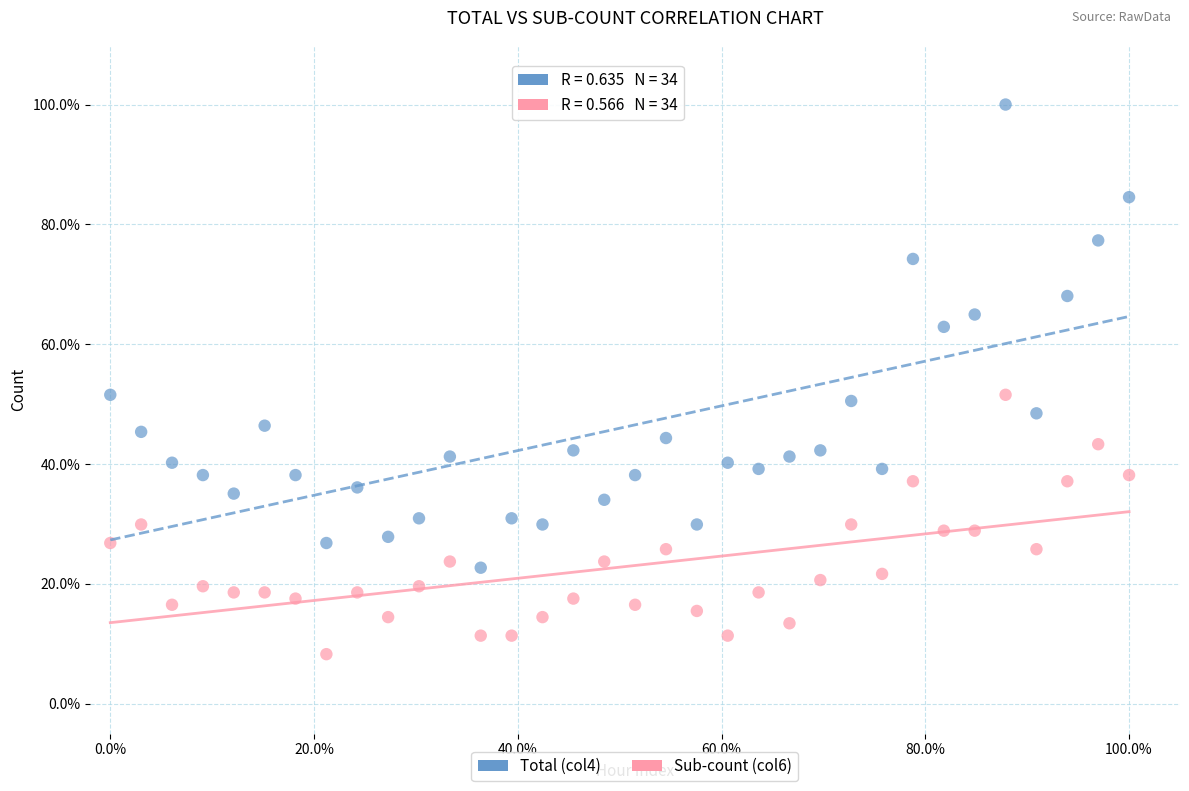

Which series has the widest spread of Y values?

Total (col4)